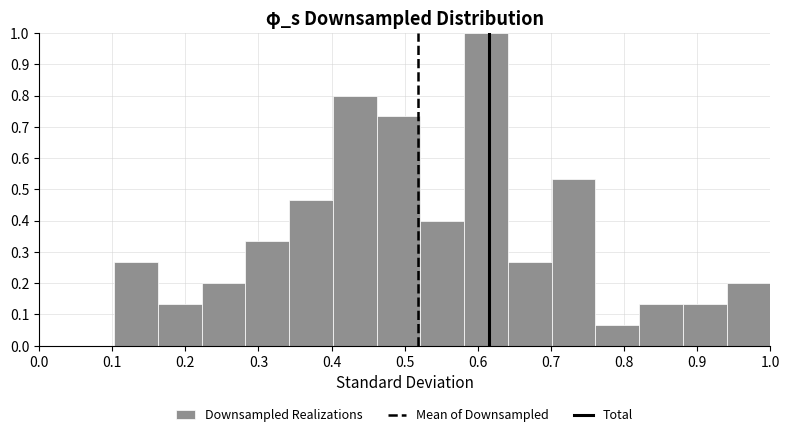

What is the height of the bar covering 0.46 to 0.52 on the x-axis? Neither the bar edges nor the heights are printed on the chart, so give them approximately, as read against the axes.

0.73